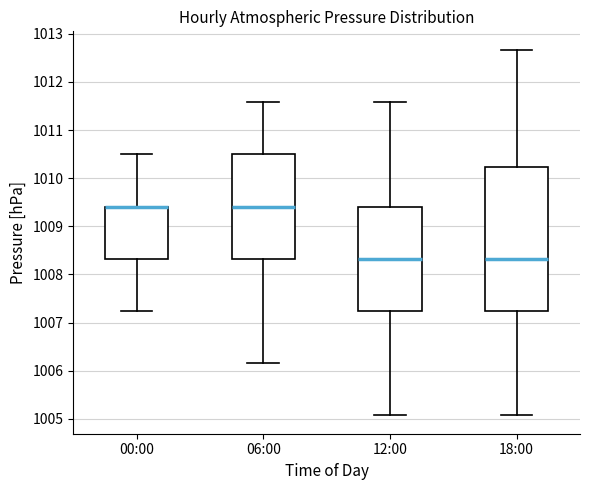

Where does the lower whisker of the box for 06:00 end on the y-axis? The values are not printed on the chart, so give them approximately, as read against the axis.

1006.2